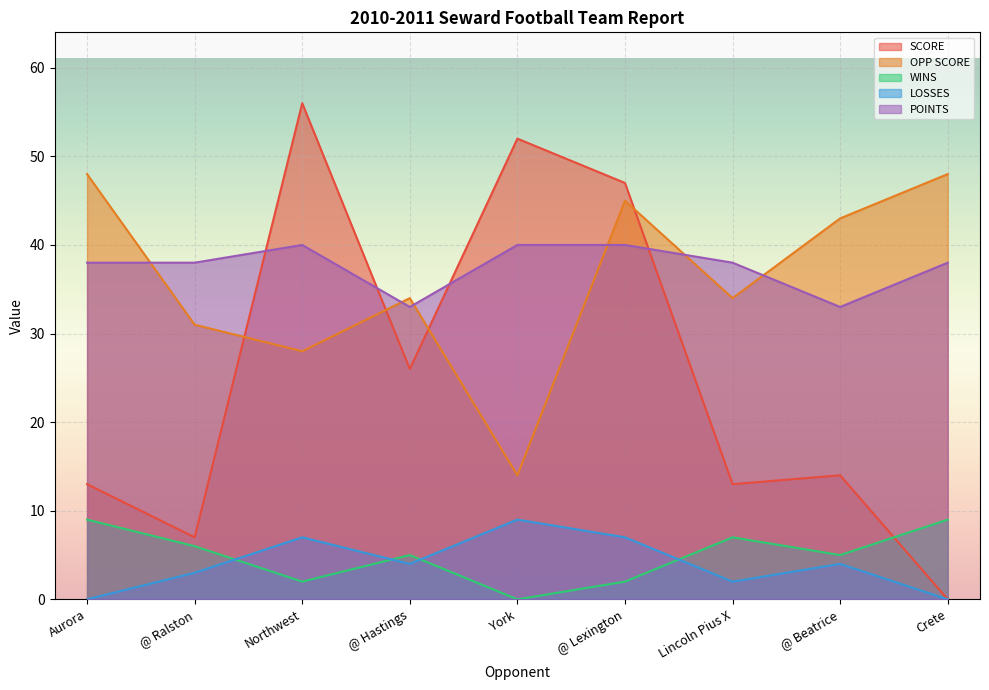

Rank the series by their maximum value, from highest to lowest.

SCORE, OPP SCORE, POINTS, WINS, LOSSES